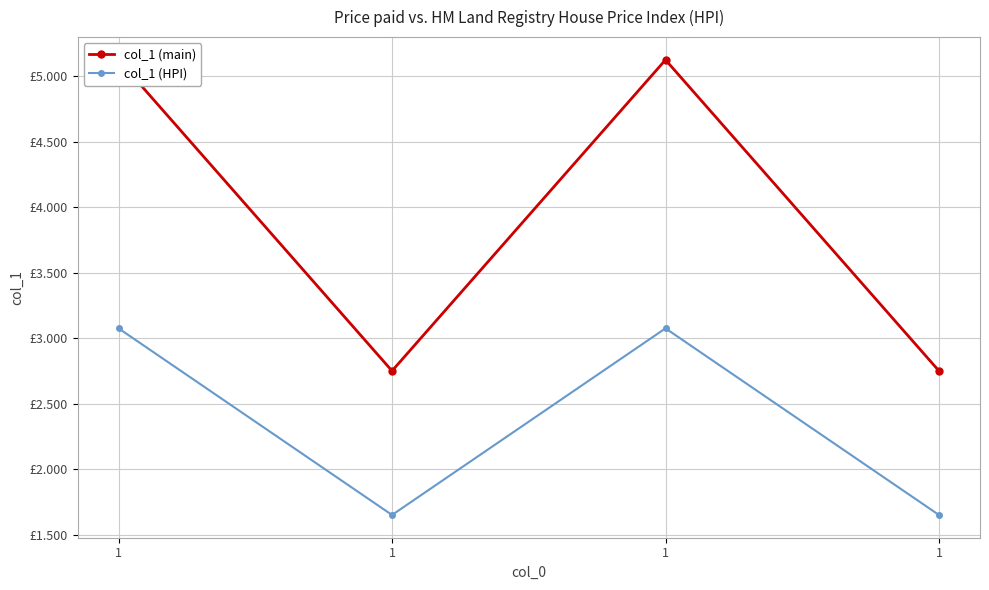

What is the difference between the col_1 (main) values at 1 and 1?

2.4